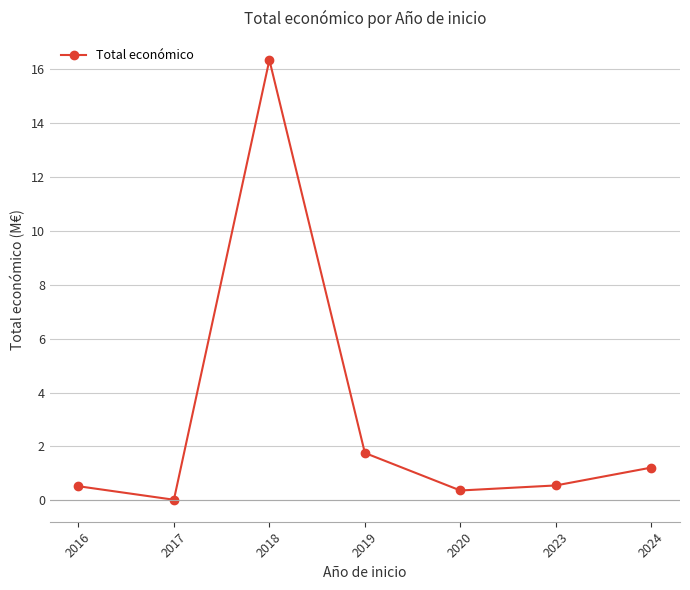

How many data points does each series have?

7